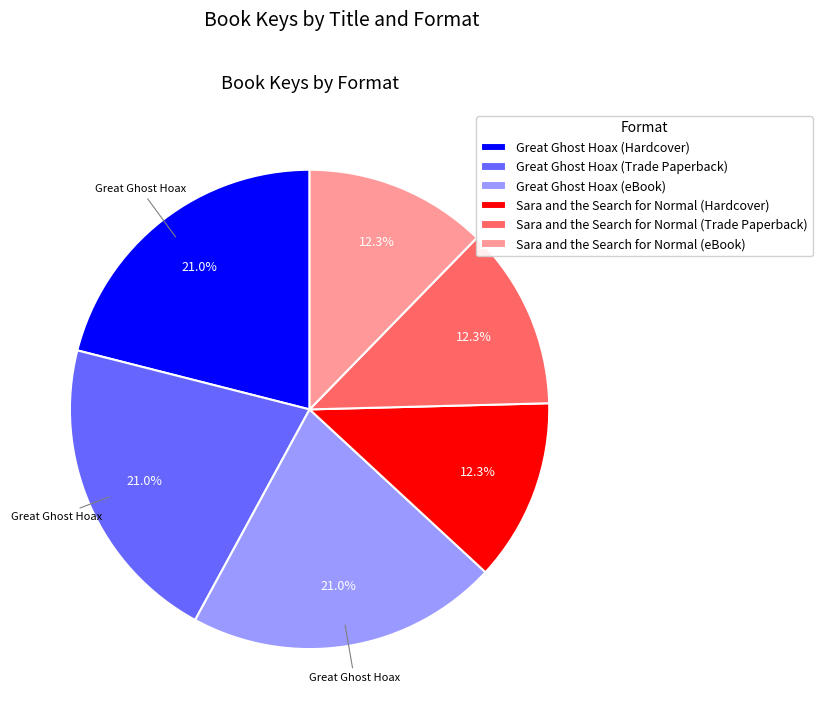

Approximately how many times larger is the value at Great Ghost Hoax (eBook) compared to Sara and the Search for Normal (Trade Paperback)?

1.7